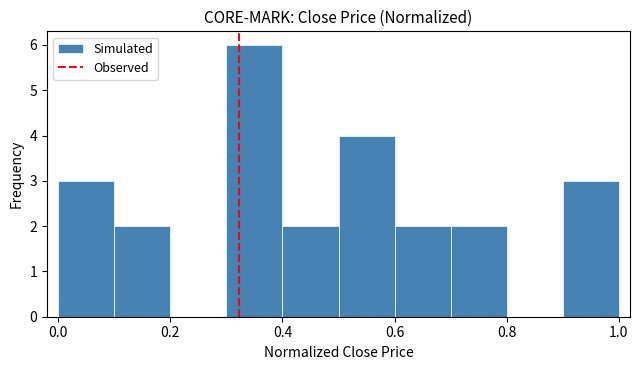

Which range on the x-axis has the tallest bar?

0.3 to 0.4